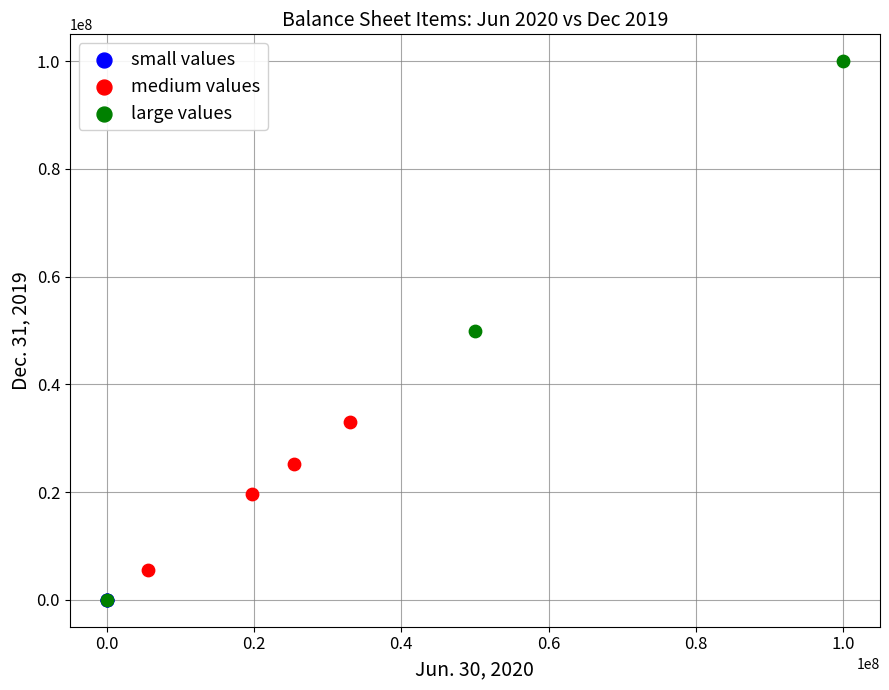

Which series reaches the maximum Y coordinate?

large values